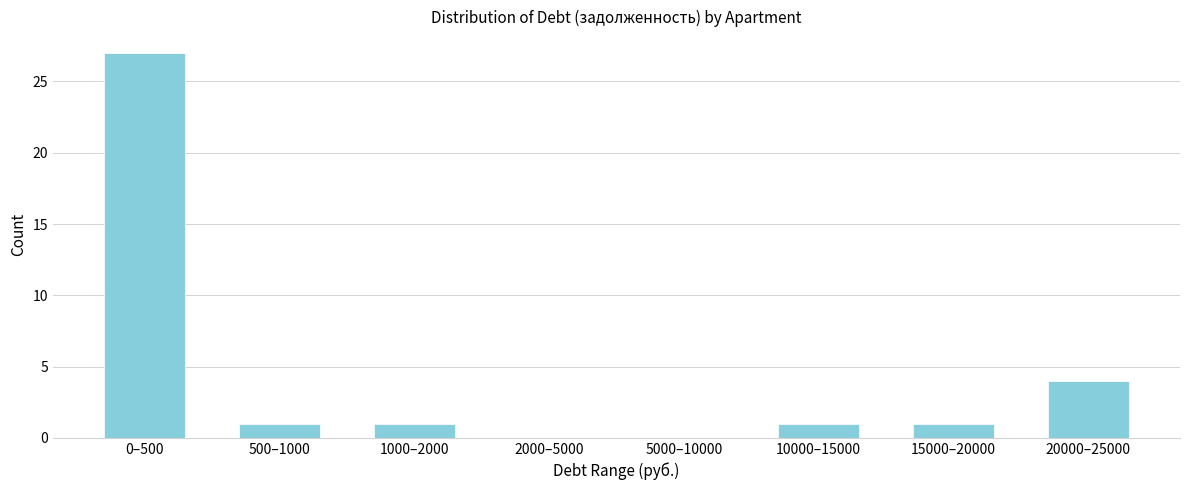

Reading left to right, what are all the values shown in this chart?

0–500=27	500–1000=1	1000–2000=1	2000–5000=0	5000–10000=0	10000–15000=1	15000–20000=1	20000–25000=4